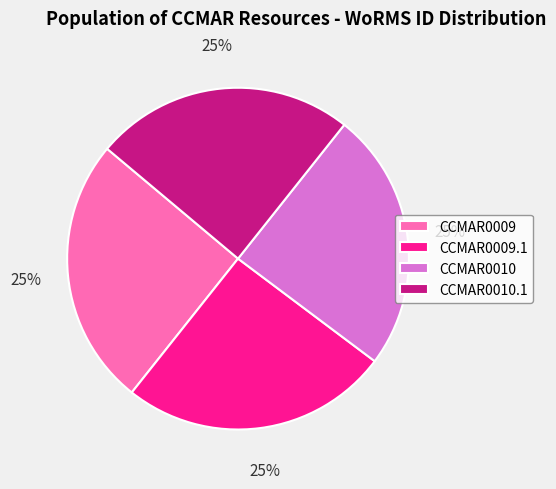

Is there any slice that represents more than half of the pie?

No